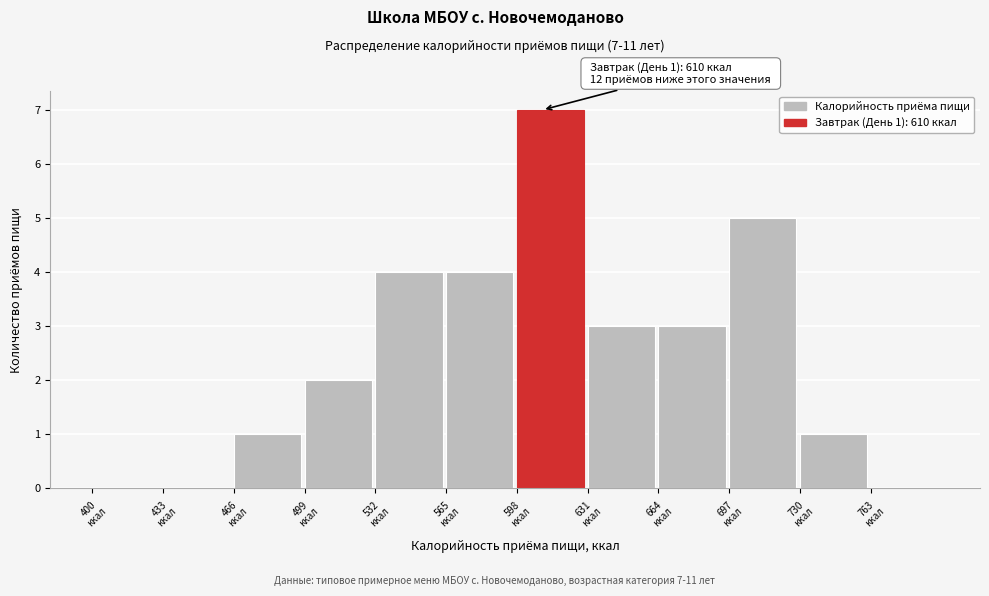

Over which range of the x-axis is the bar tallest?

598 to 631